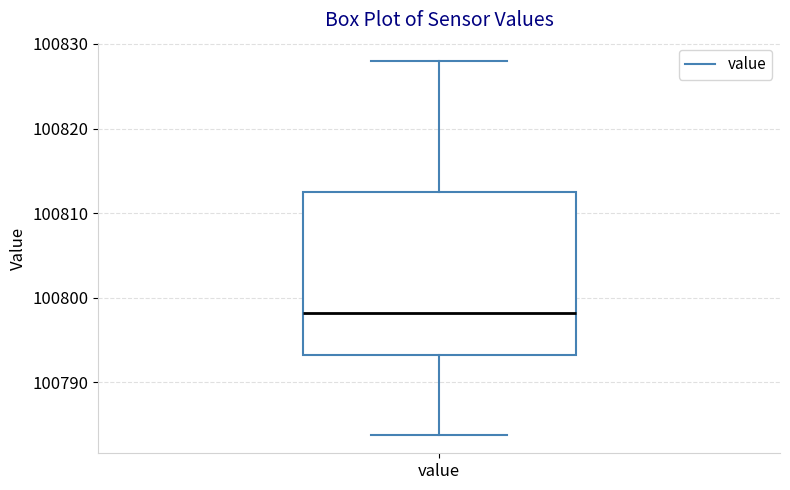

Read this box plot against the y-axis: the position of the median line, the range covered by the box, and the ends of both whiskers. The values are not printed on the chart, so give them approximately, as read against the axis.

median 100798, box 100793 to 100813, whiskers 100784 to 100828